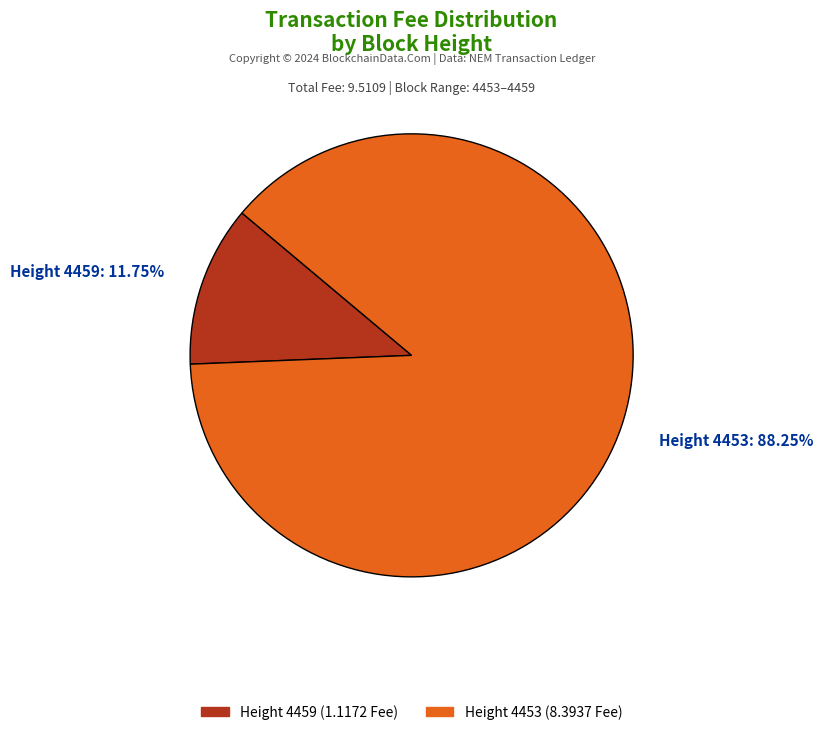

Rank the categories by value from lowest to highest.

Height 4459, Height 4453